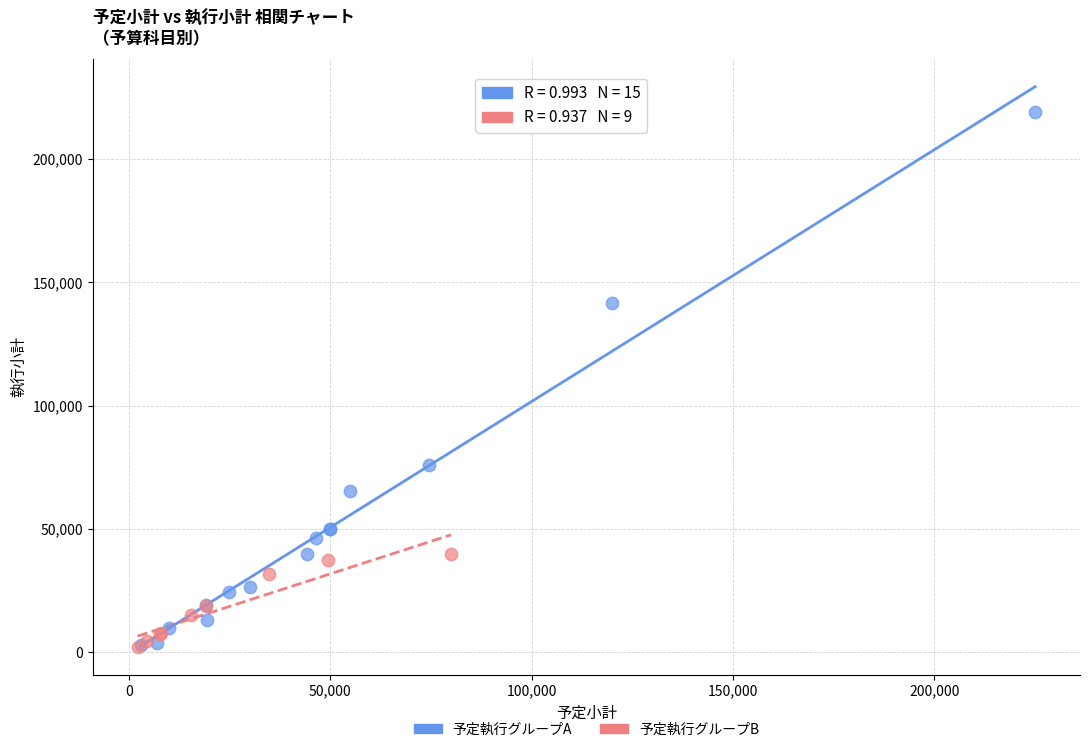

Which series contains the highest Y value?

予定執行グループA